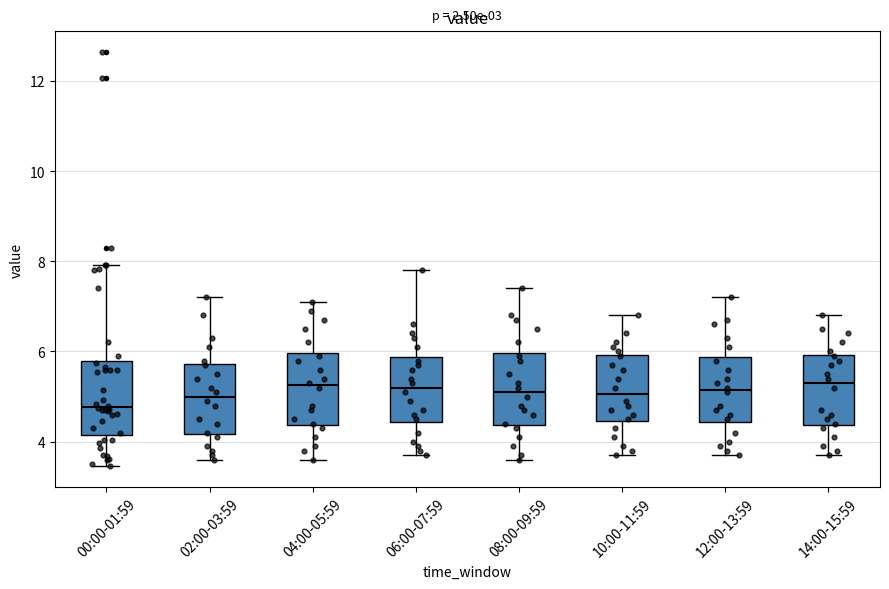

Where does the median line of the box for 10:00-11:59 sit on the y-axis? The values are not printed on the chart, so give them approximately, as read against the axis.

5.0